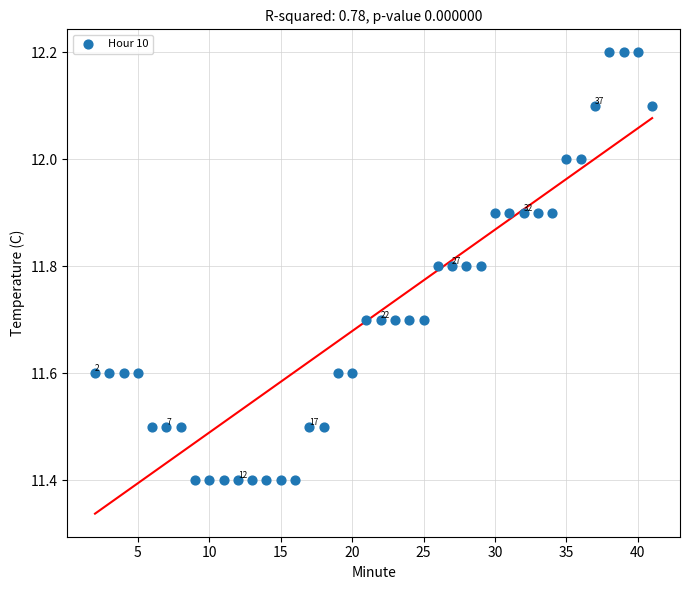

What is the range of Y values (max minus min)?

0.8